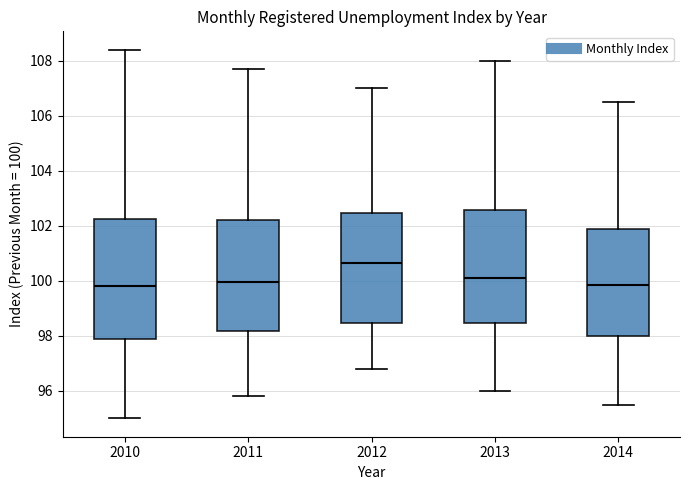

Which box's median line is the highest?

2012